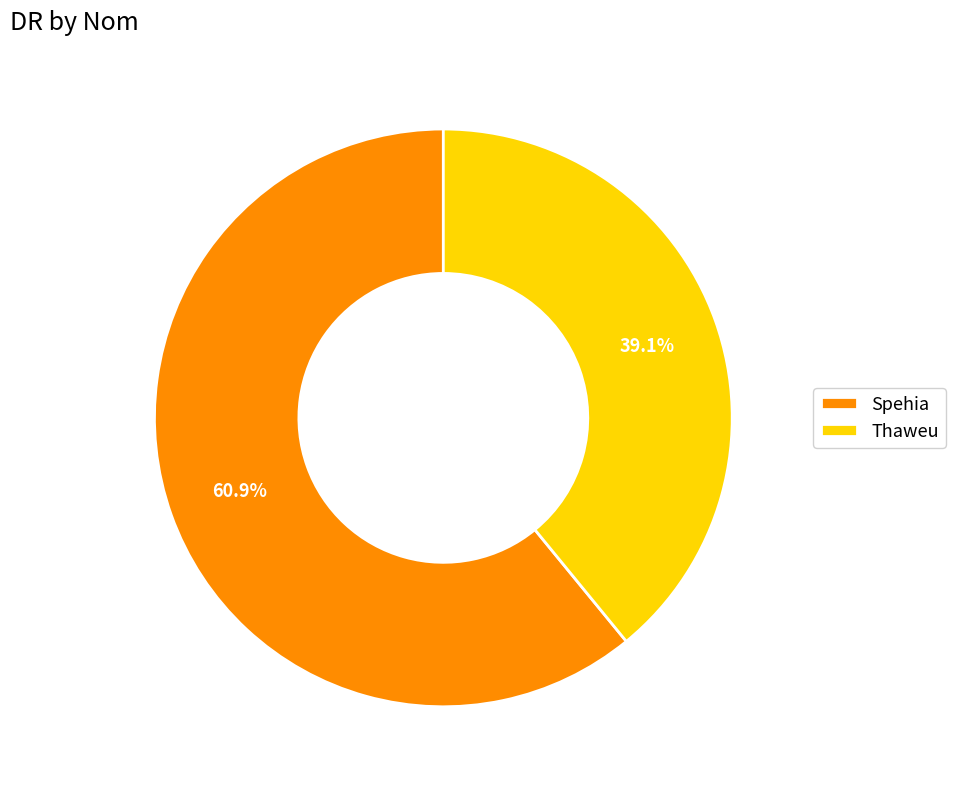

To the nearest percent, what portion does Thaweu represent?

39%